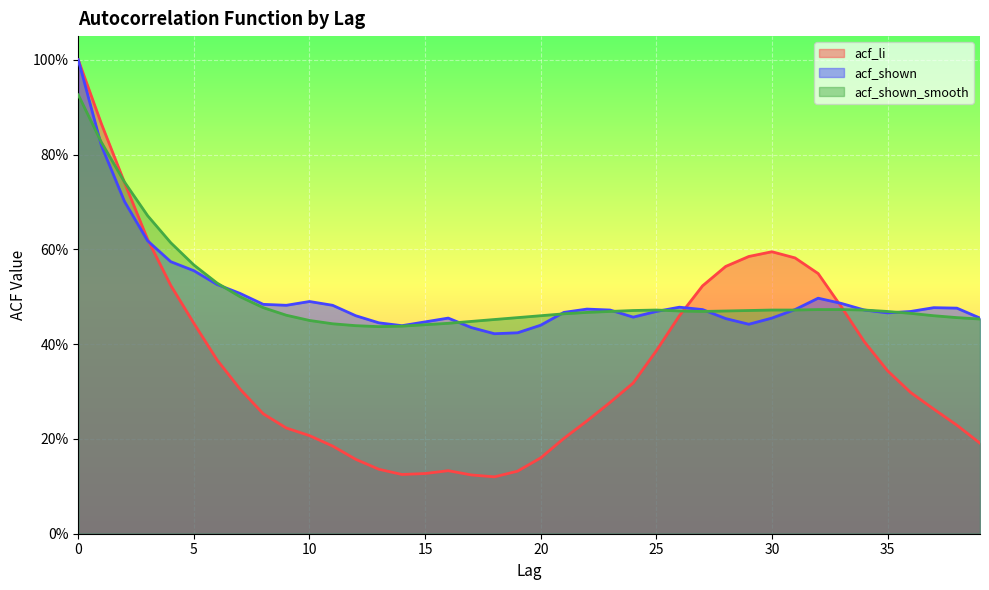

How many interior local valleys does the acf_shown series have?

6